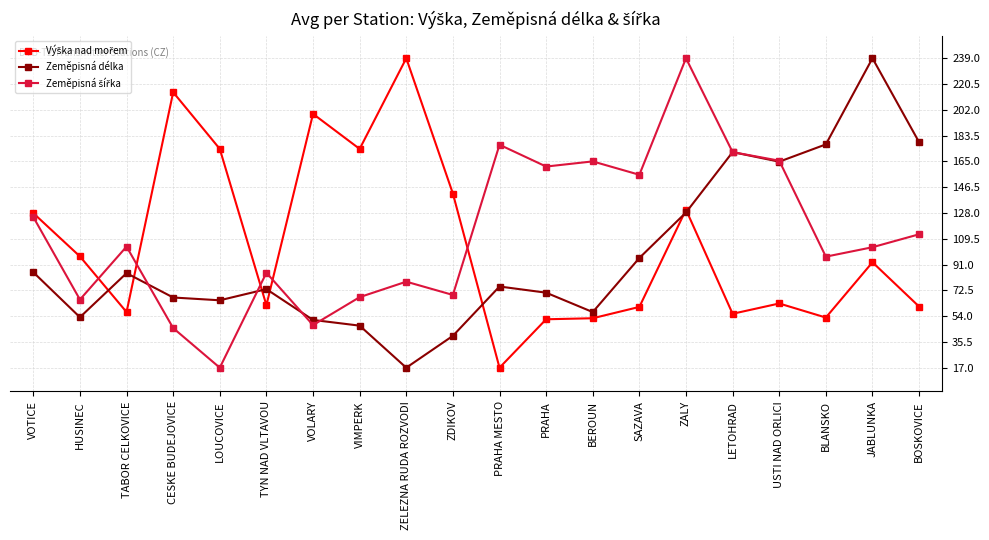

At which category is the sum across all series the highest?

ZALY